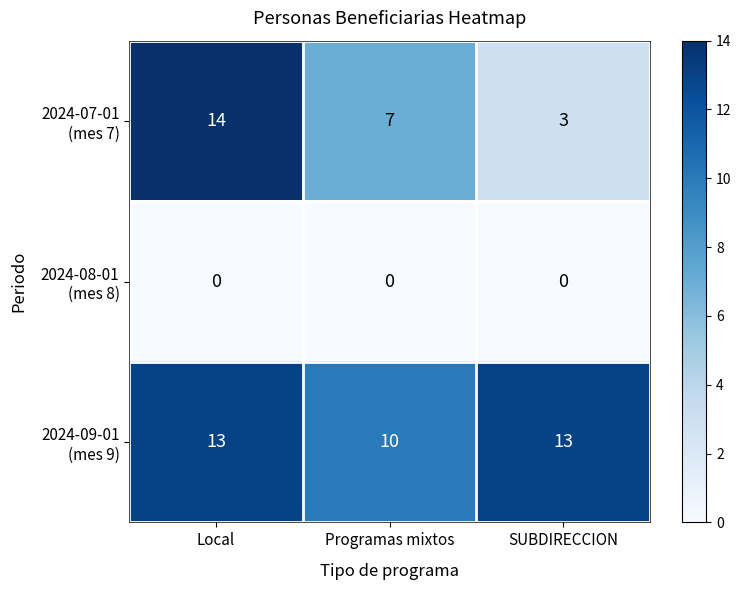

What is the greatest value displayed?

14